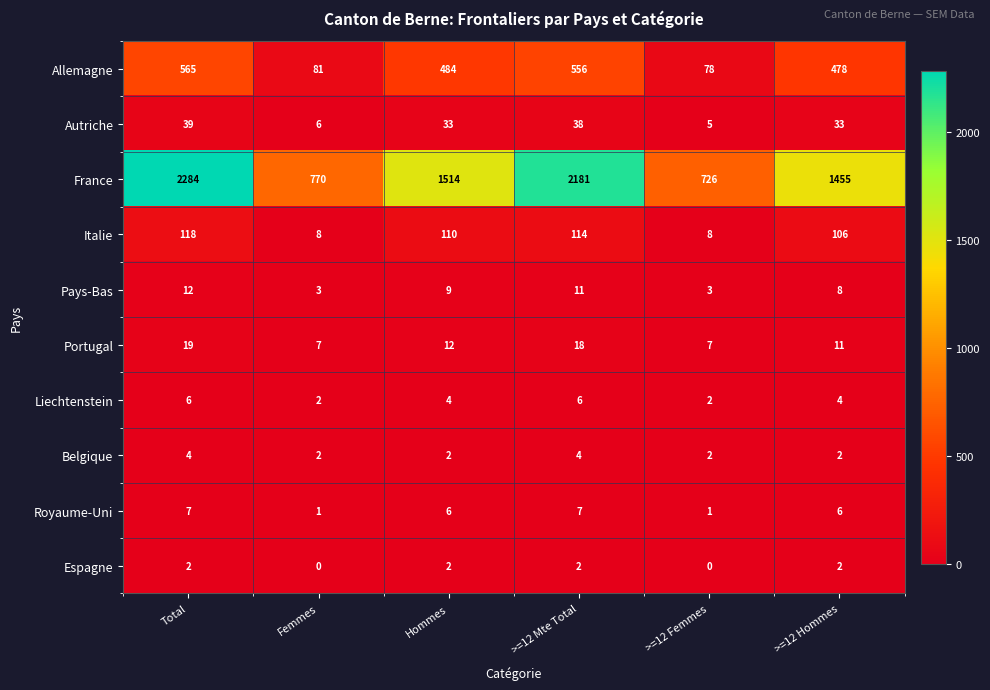

What is the average value of the Allemagne series?

374